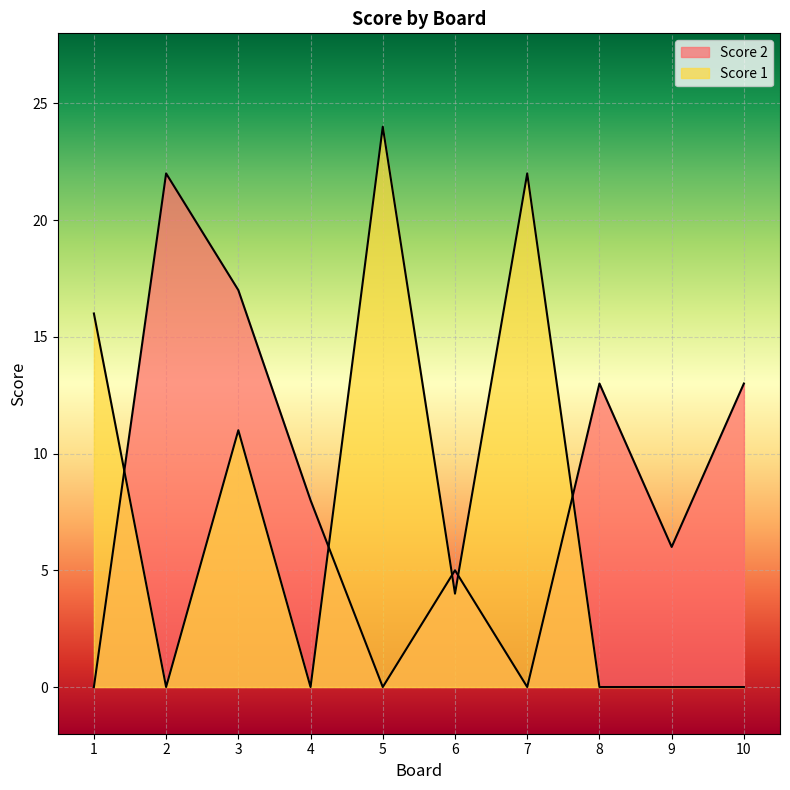

Is the value of Score 1 at 4 greater than the value of Score 2 at 5?

No